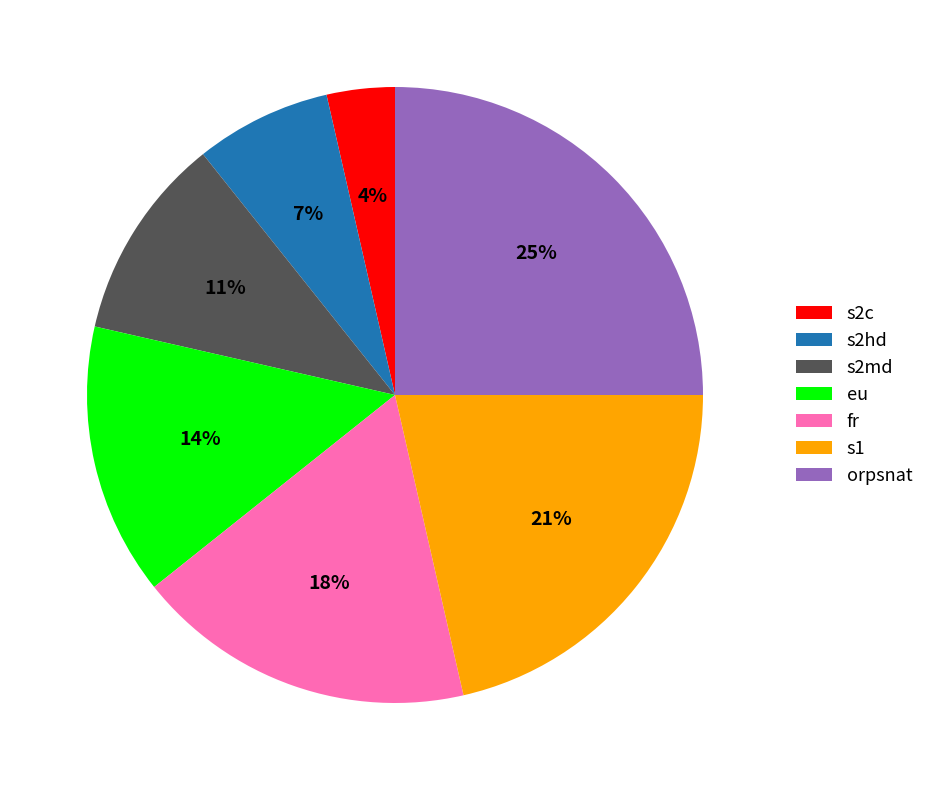

What is the smallest slice in the pie chart?

s2c